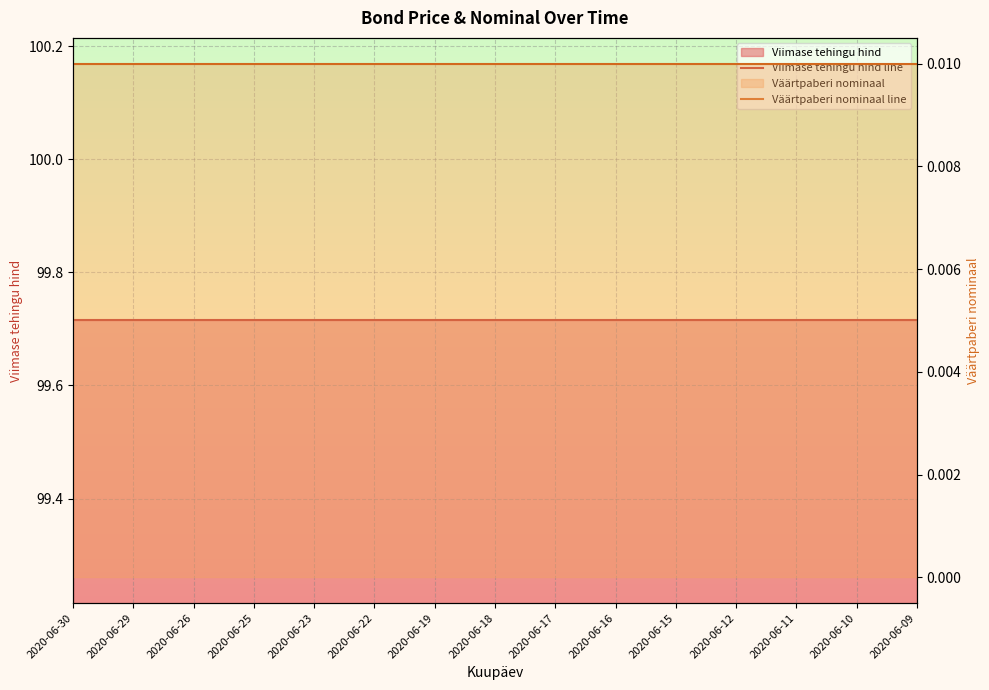

At which category is the sum across all series the highest?

2020-06-30